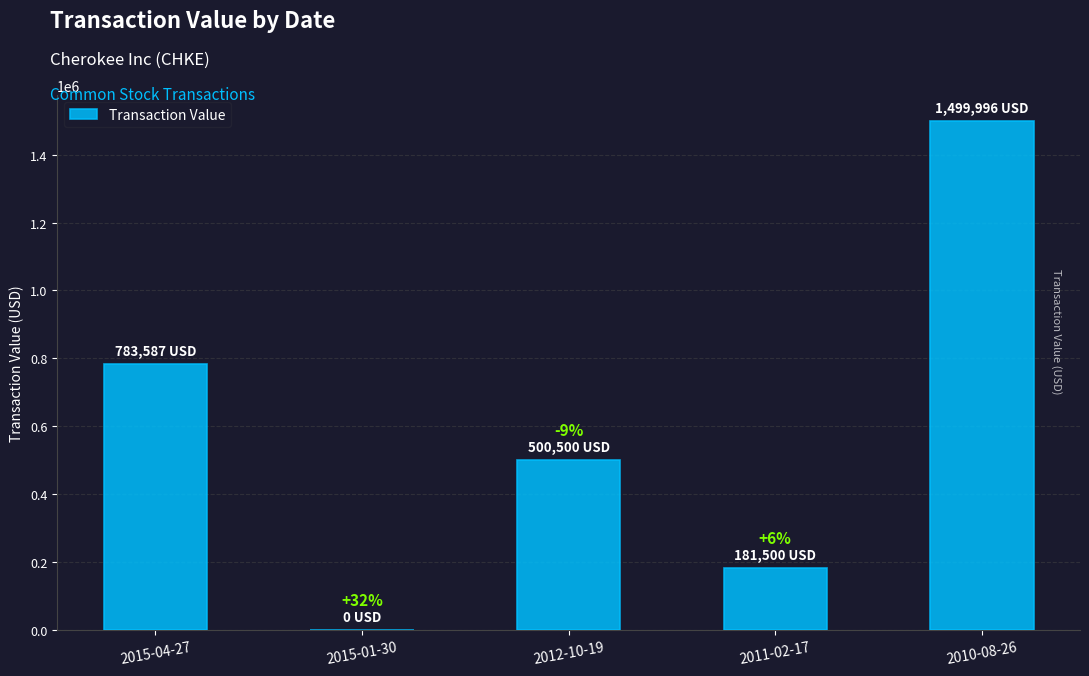

List the labels in order of value, largest first.

2010-08-26, 2015-04-27, 2012-10-19, 2011-02-17, 2015-01-30